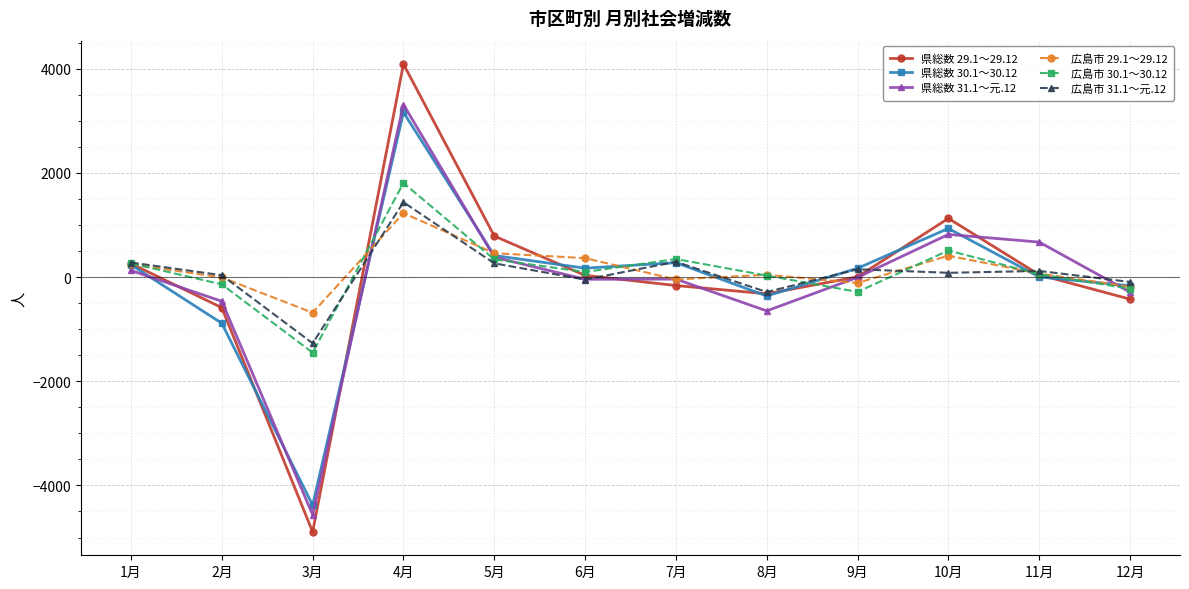

The value of 広島市 31.1～元.12 at 1月 is 280. True or false?

True